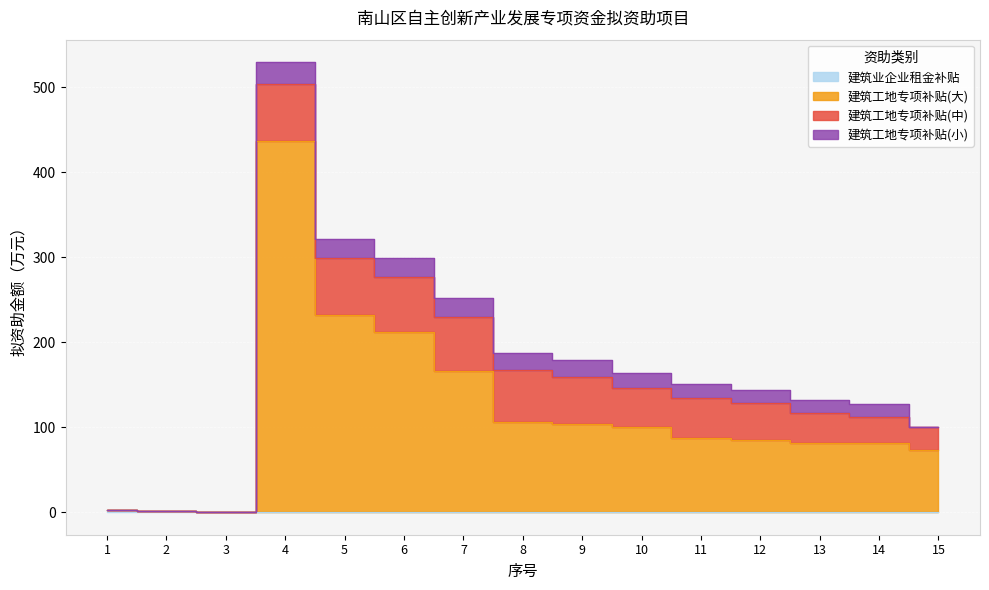

At which label does 建筑业企业租金补贴 reach its minimum?

4